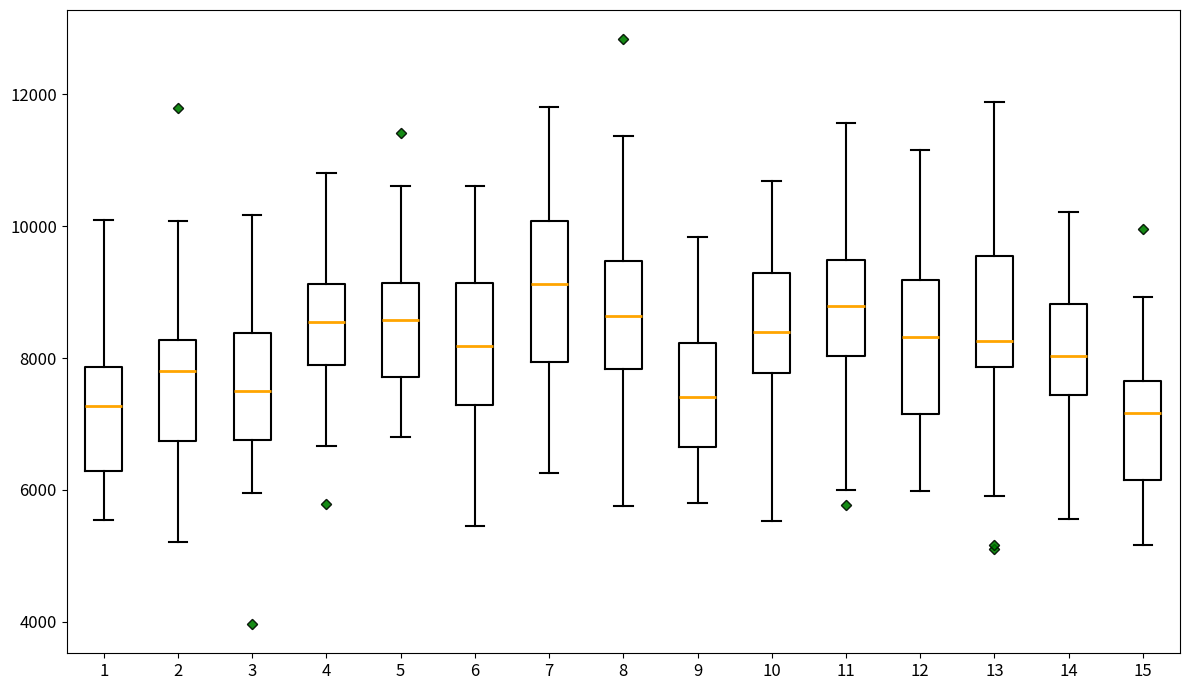

Where is the lower edge of the box at x = 4 on the y-axis? The values are not printed on the chart, so give them approximately, as read against the axis.

7800